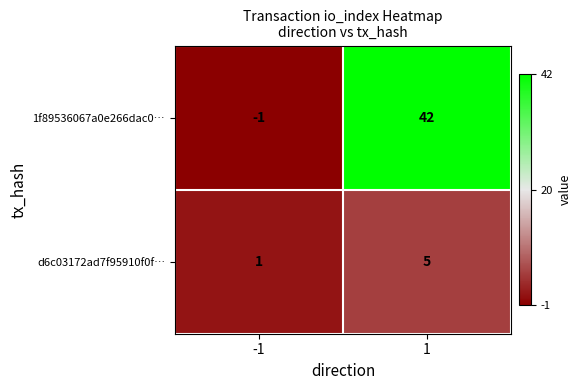

True or false: 1f89536067a0e266dac0… has a value of 42 at 1.

True